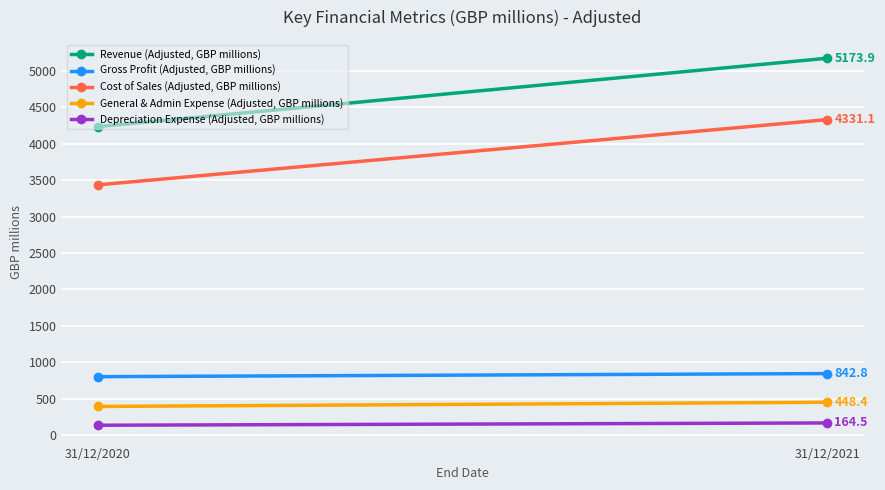

Reading right to left, transcribe all the data shown in this chart.

Revenue (Adjusted, GBP millions): 5173.9	4235.0
Gross Profit (Adjusted, GBP millions): 842.8	800.2
Cost of Sales (Adjusted, GBP millions): 4331.1	3434.8
General & Admin Expense (Adjusted, GBP millions): 448.4	391.0
Depreciation Expense (Adjusted, GBP millions): 164.5	133.1